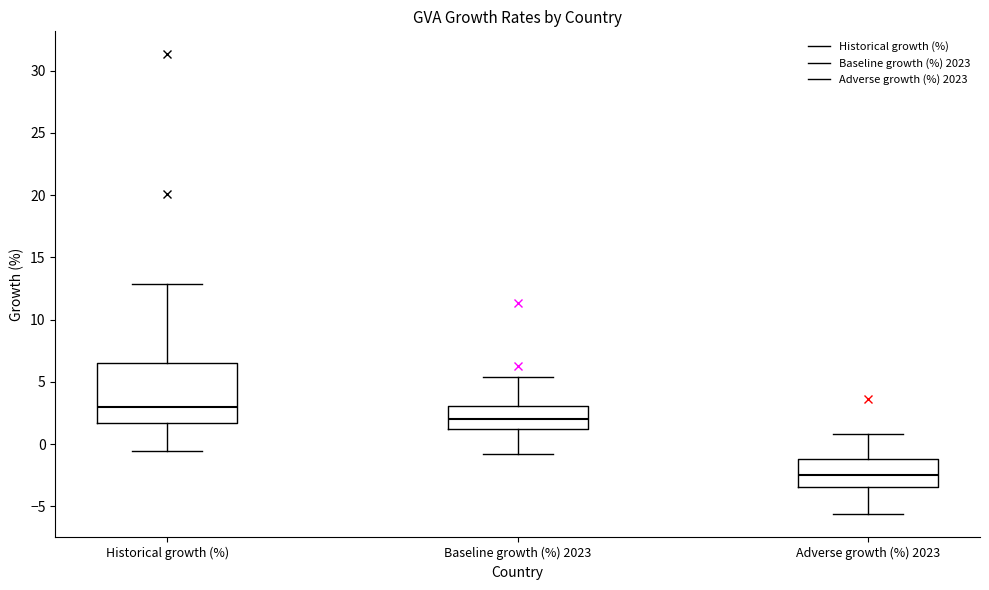

Which box has the highest median line?

Historical growth (%)